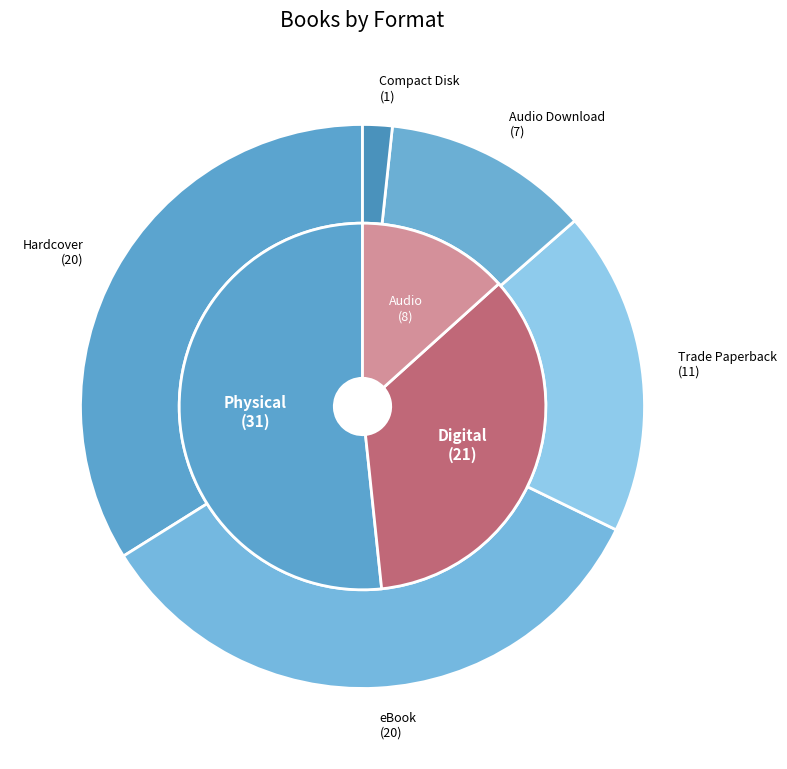

To the nearest percent, what portion does Trade Paperback represent?

18%